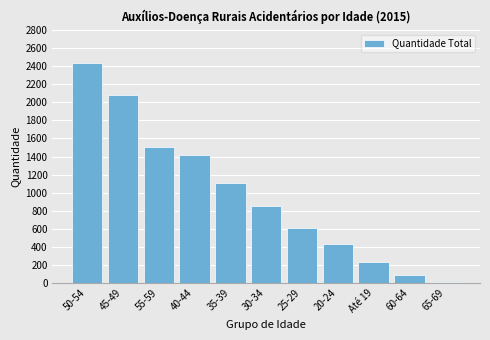

Reading left to right, transcribe all the data shown in this chart.

50-54=2439	45-49=2078	55-59=1500	40-44=1416	35-39=1110	30-34=851	25-29=608	20-24=430	Até 19=236	60-64=87	65-69=6